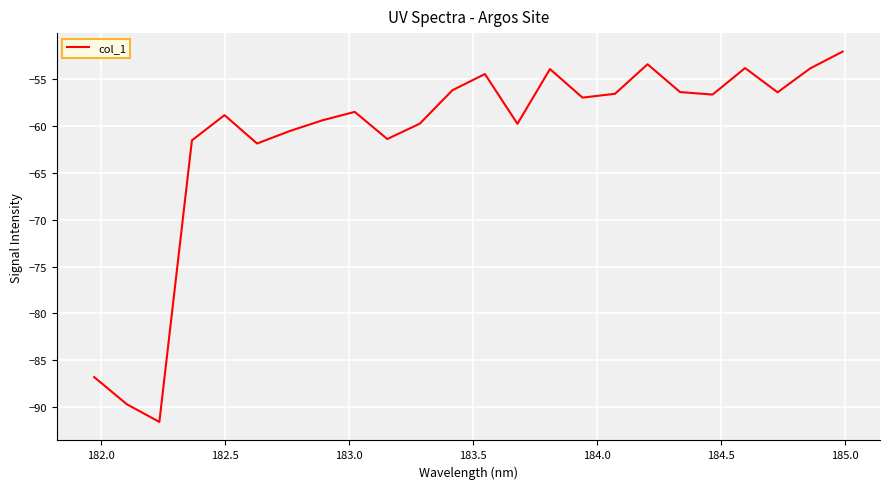

What is the smallest value displayed?

-91.6